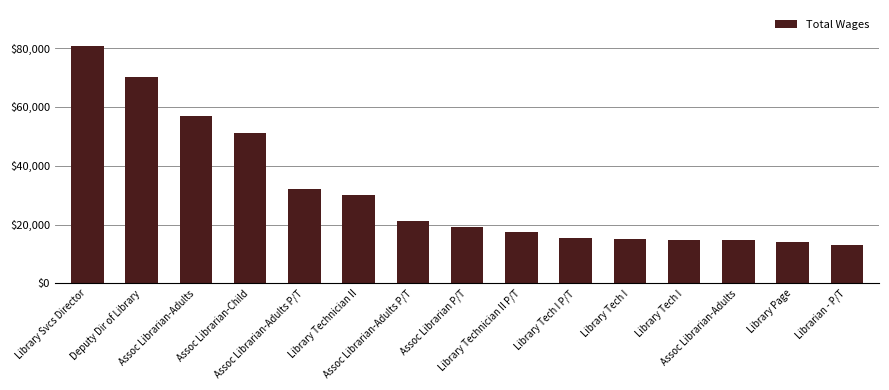

Reading right to left, transcribe all the data shown in this chart.

Librarian - P/T=12935	Library Page=14177	Assoc Librarian-Adults=14827	Library Tech I=14844	Library Tech I=14992	Library Tech I P/T=15579	Library Technician II P/T=17413	Assoc Librarian P/T=19220	Assoc Librarian-Adults P/T=21193	Library Technician II=30128	Assoc Librarian-Adults P/T=32098	Assoc Librarian-Child=50998	Assoc Librarian-Adults=56821	Deputy Dir of Library=70202	Library Svcs Director=80811